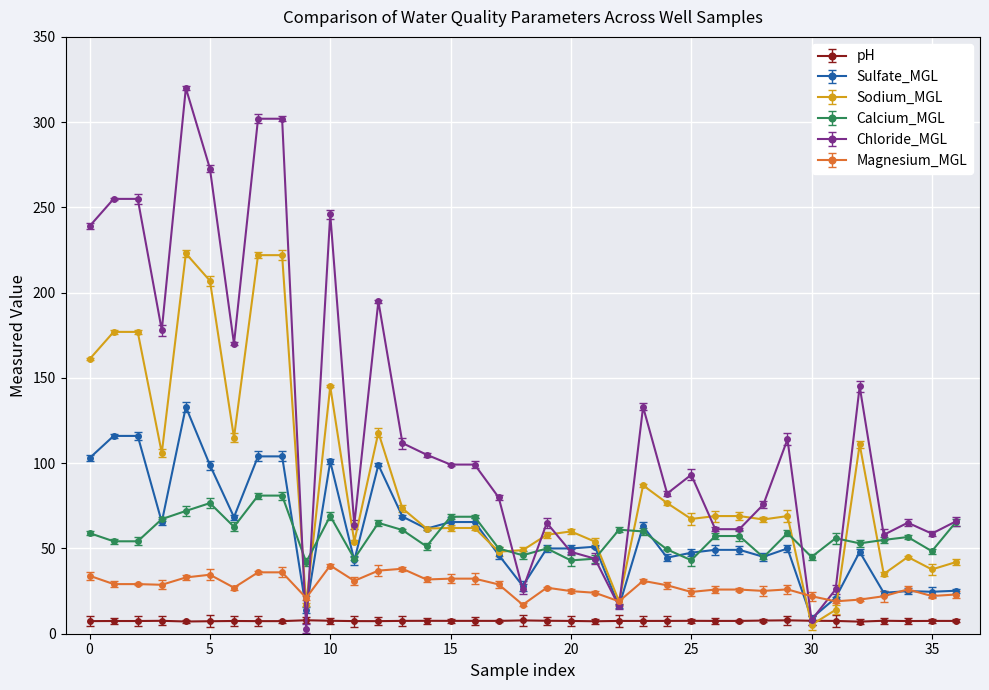

What is the maximum value shown in the chart?

320.0